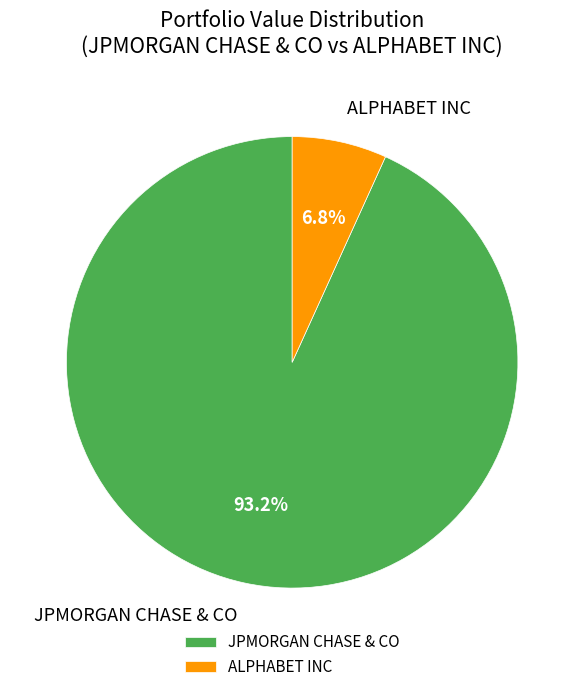

What is the ratio of the value at ALPHABET INC to the value at JPMORGAN CHASE & CO?

0.1